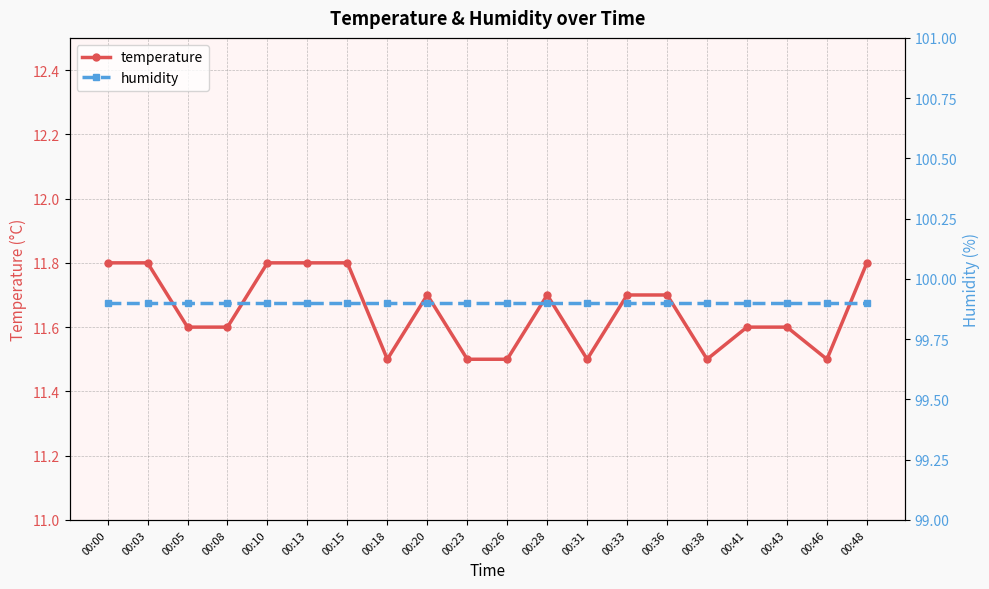

What are all the series names shown in the legend?

temperature, humidity